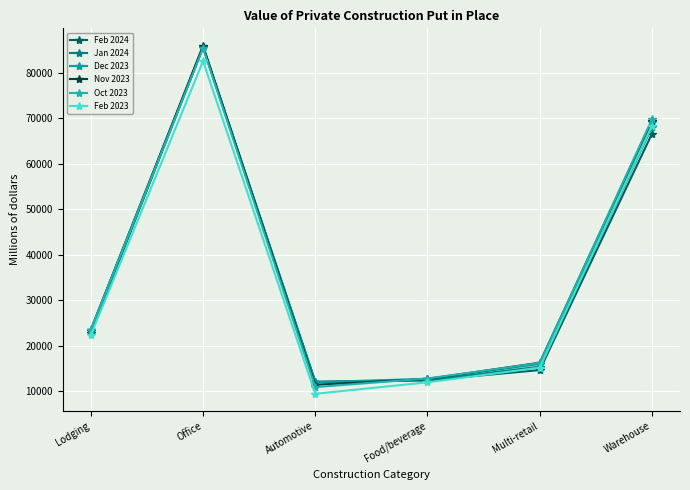

Which series has the largest range (max minus min)?

Nov 2023